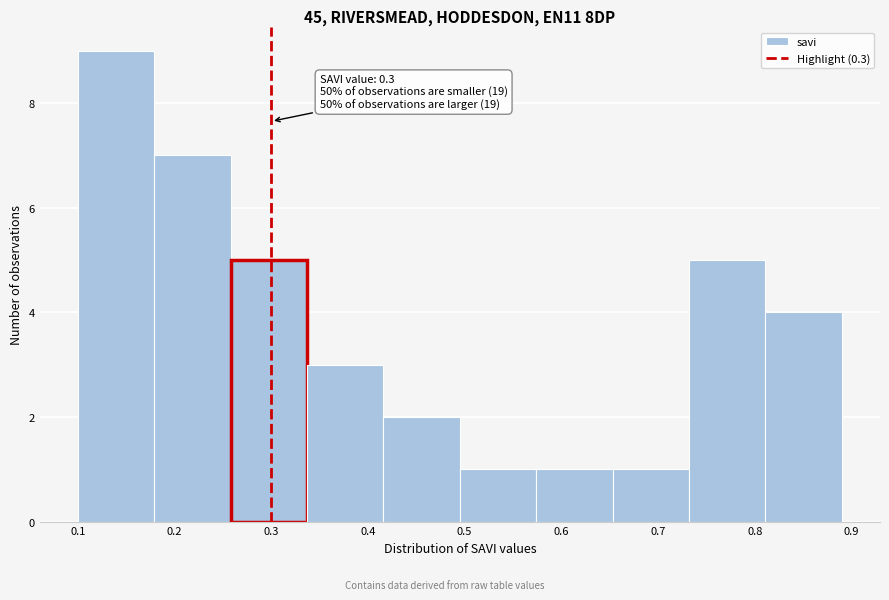

Which range on the x-axis has the tallest bar?

0.100 to 0.179